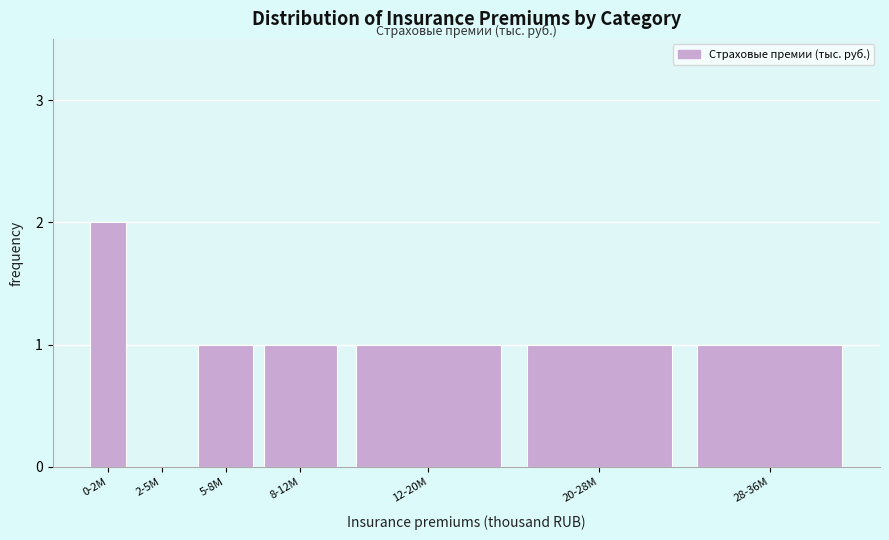

Reading right to left, what are all the values shown in this chart?

28-36M=1	20-28M=1	12-20M=1	8-12M=1	5-8M=1	2-5M=0	0-2M=2